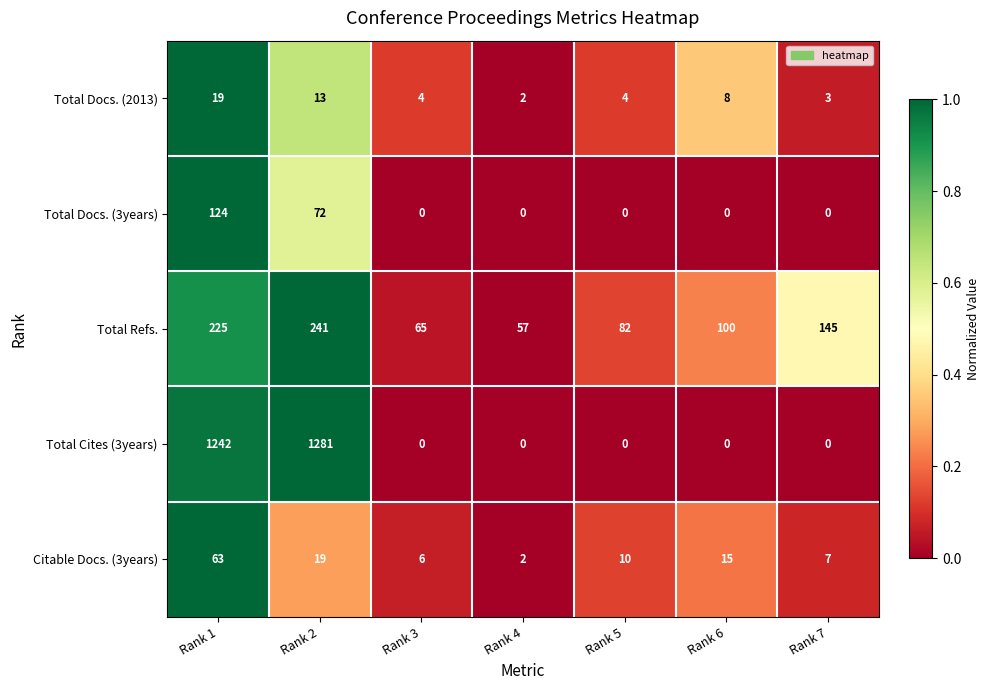

At which label is Total Docs. (3years) closest to 62?

Rank 2